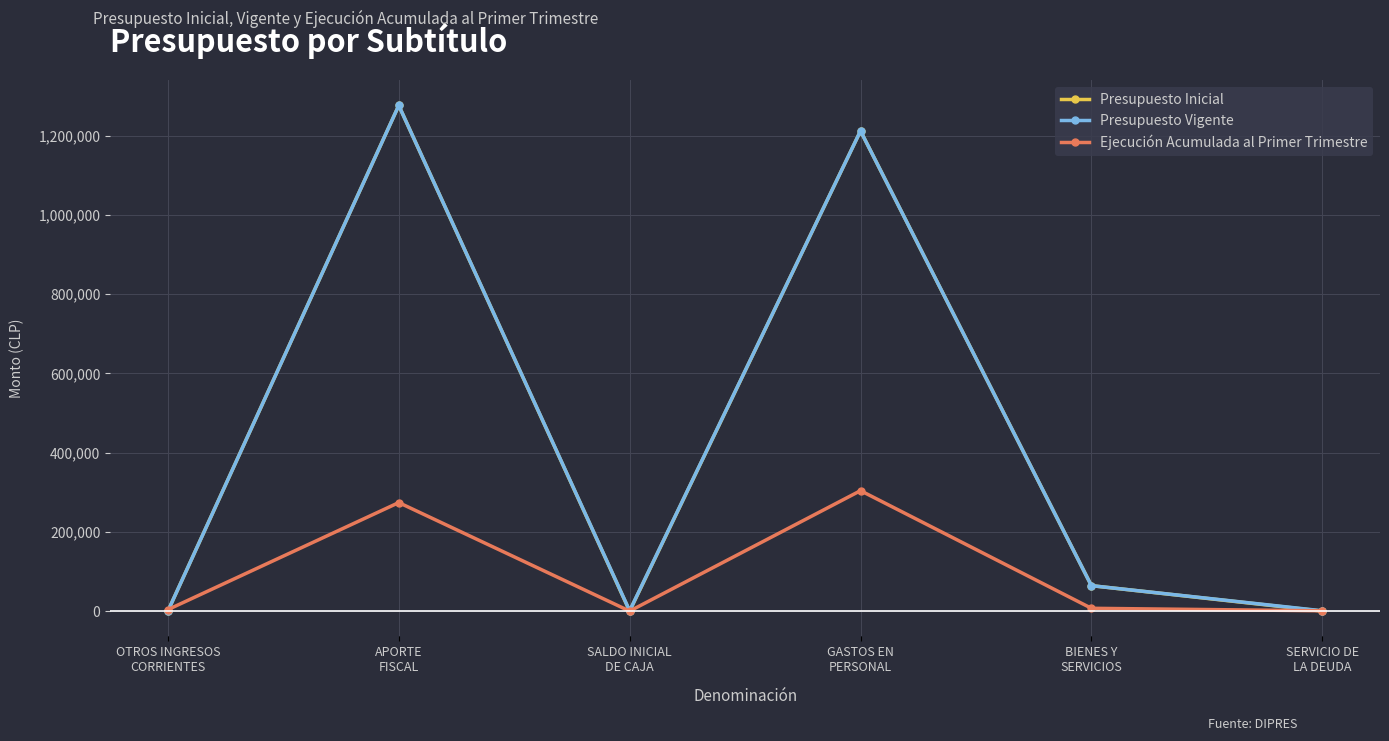

True or false: Ejecución Acumulada al Primer Trimestre has a value of 0 at SALDO INICIAL
DE CAJA.

True